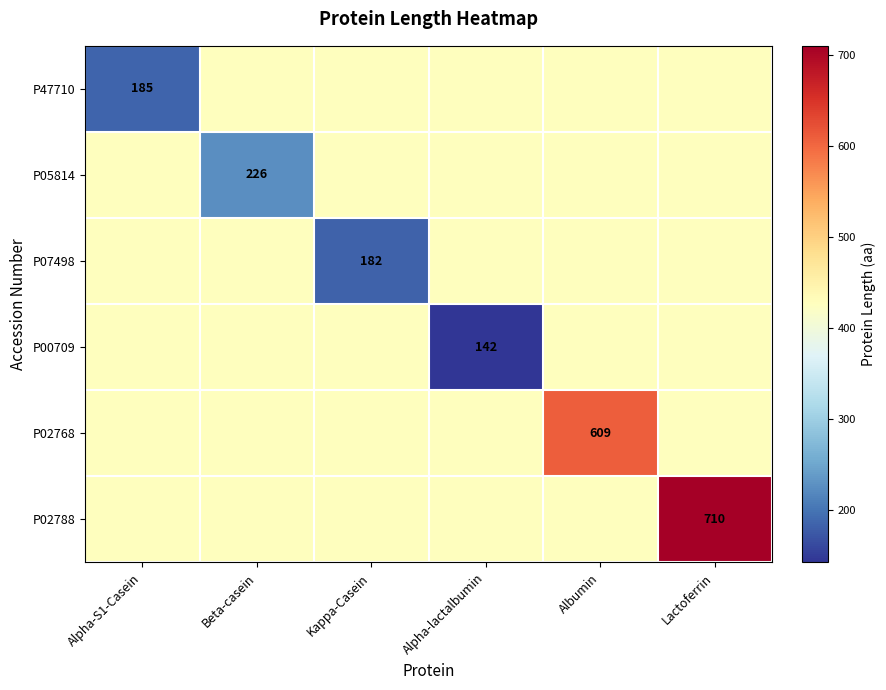

Is it true that P00709 equals 218 at Alpha-lactalbumin?

False